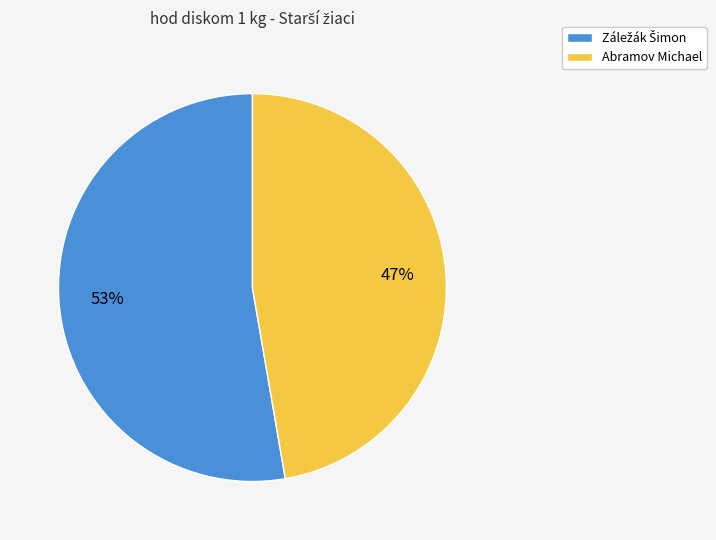

To the nearest percent, what portion does Abramov Michael represent?

47%